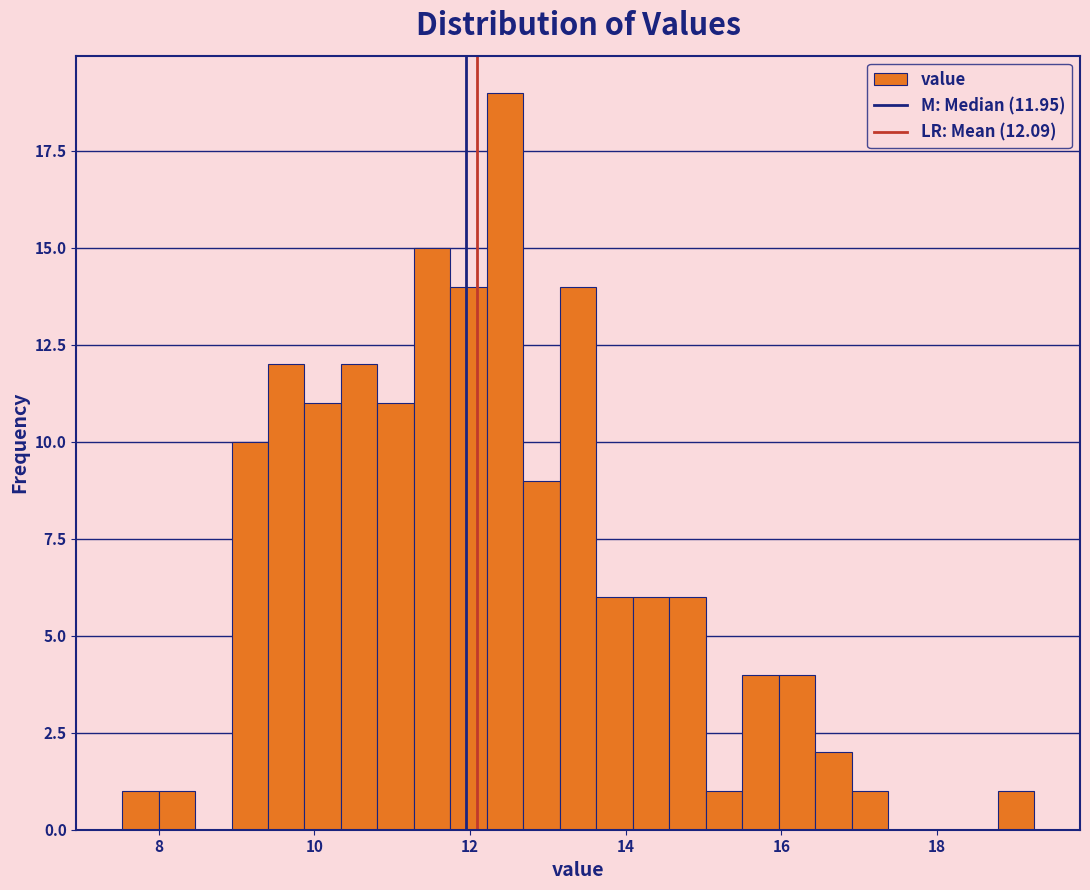

Around what value on the x-axis is the tallest bar? Give the approximate position of its centre, as read against the axis.

12.4